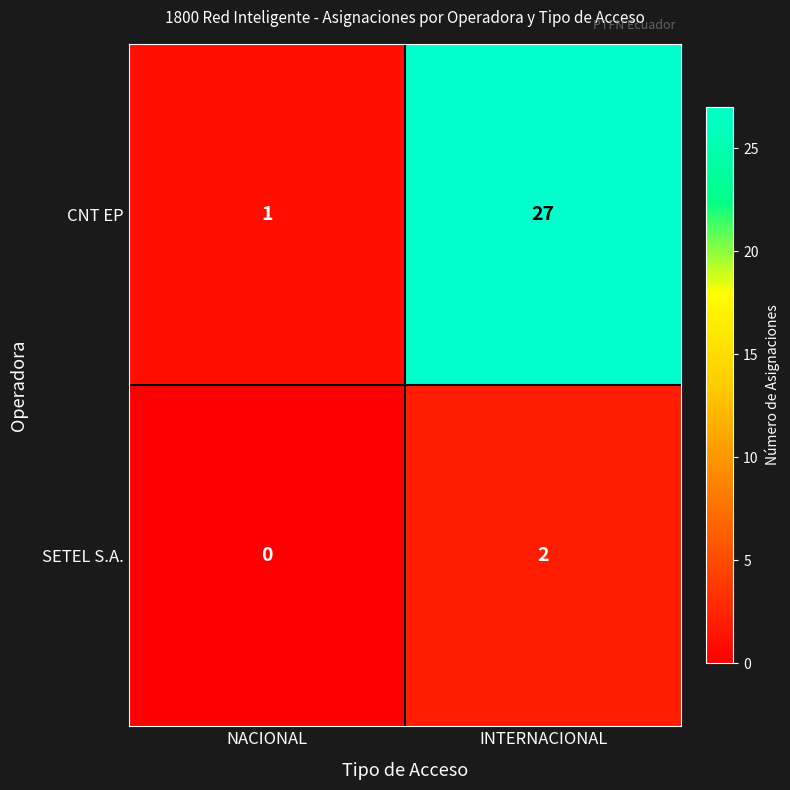

Which category has the lowest value across all series?

NACIONAL